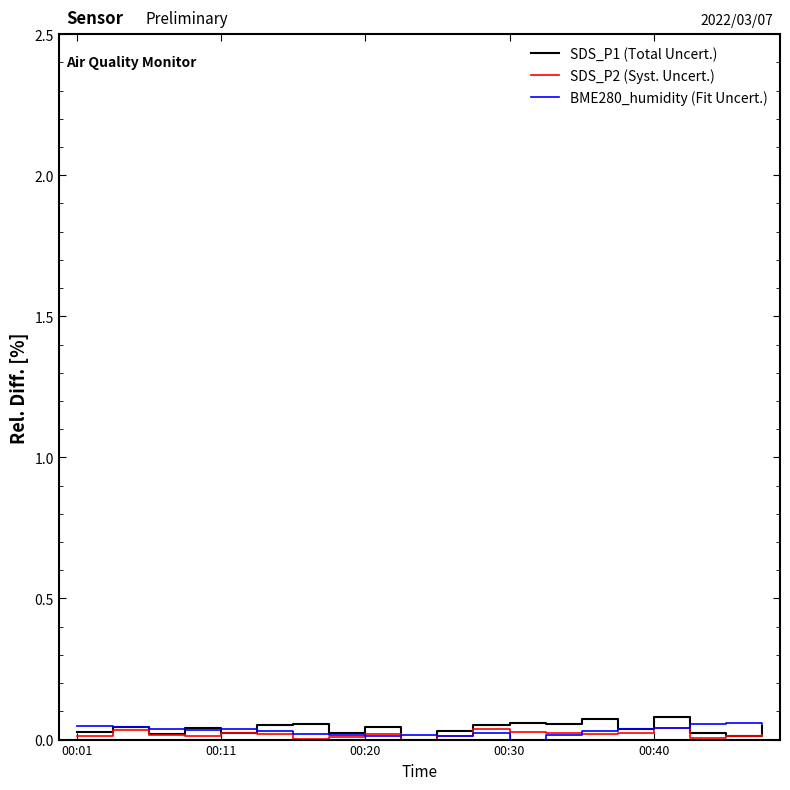

What are all the series names shown in the legend?

SDS_P1 (Total Uncert.), SDS_P2 (Syst. Uncert.), BME280_humidity (Fit Uncert.)